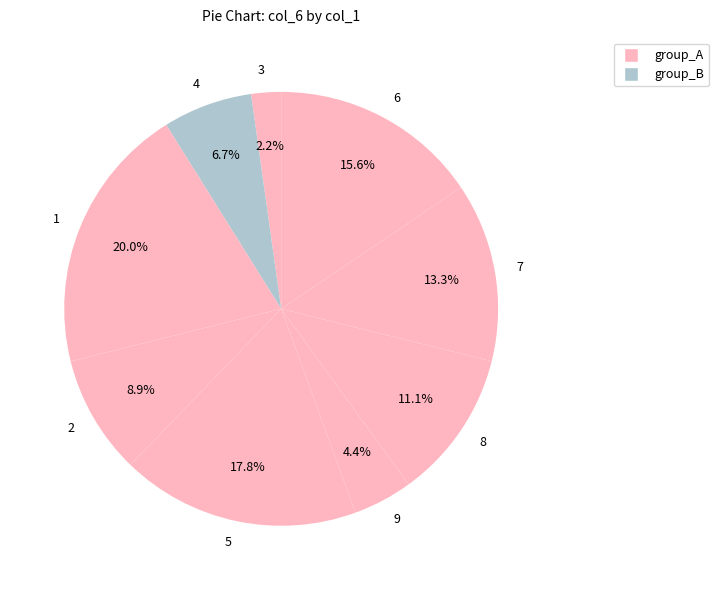

True or false: 4 accounts for 1% of the total.

False